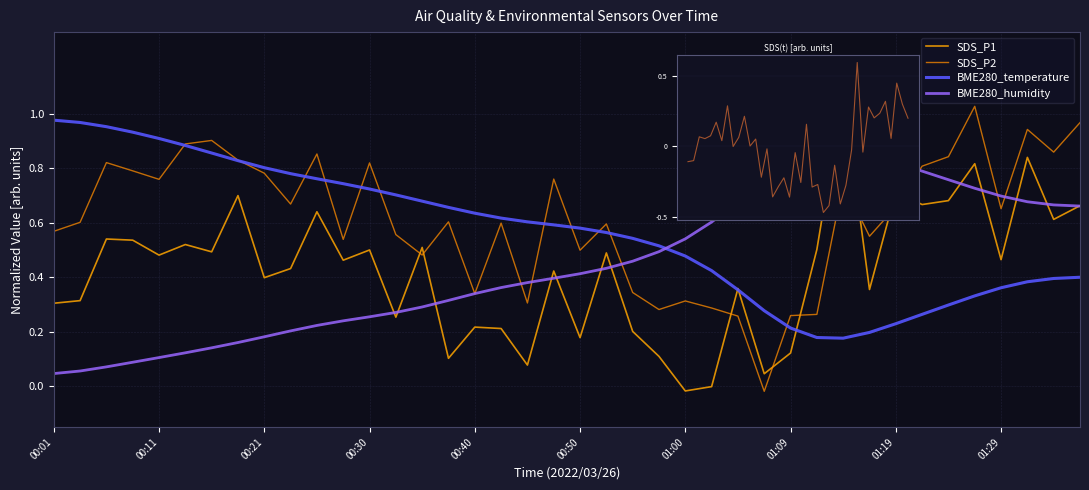

Which series has the widest spread of values?

SDS_P1